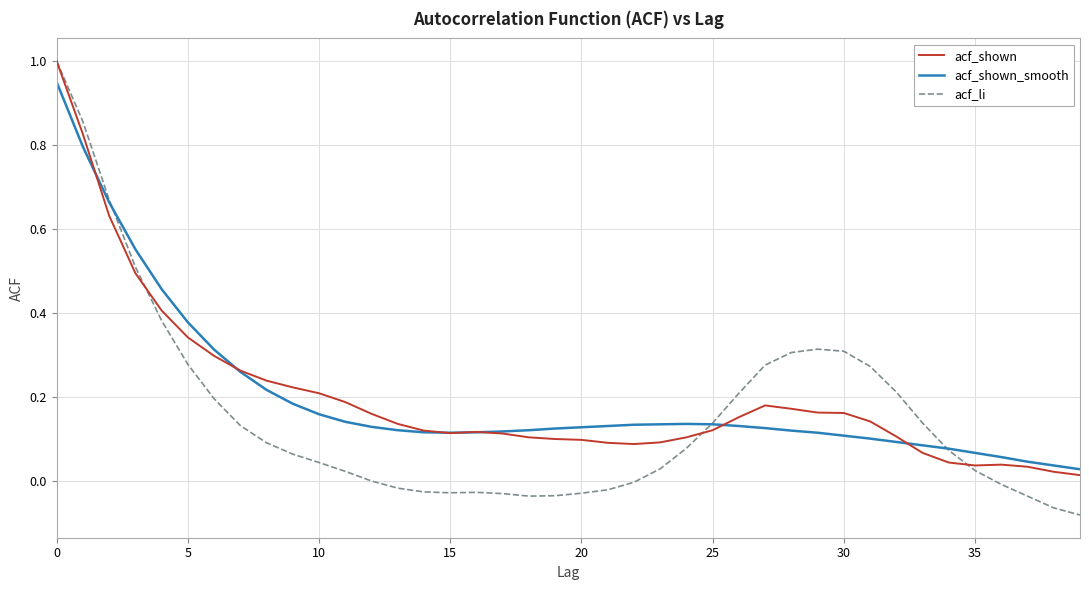

Which series has the widest spread of values?

acf_li